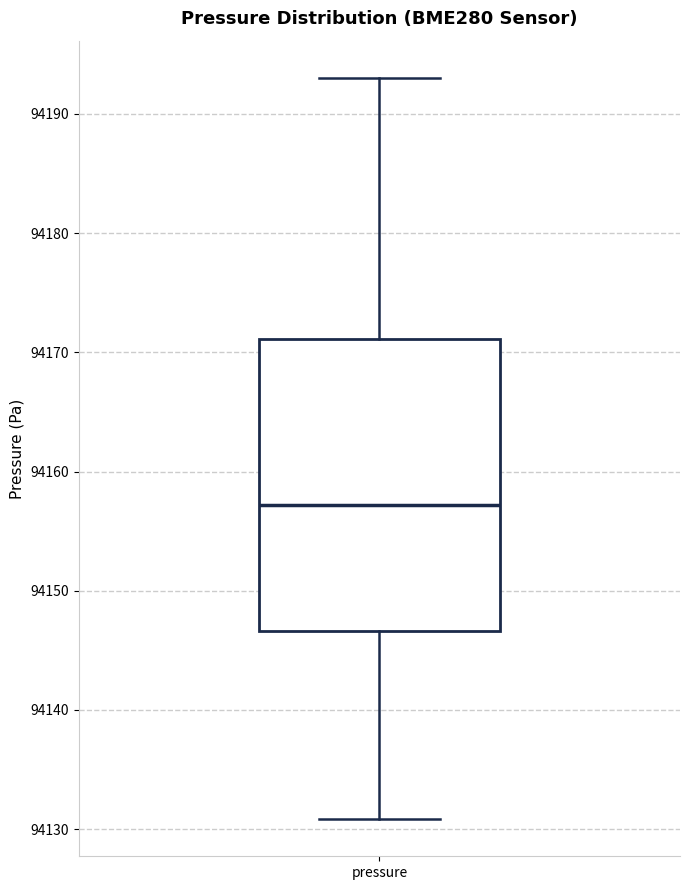

Read this box plot against the y-axis: the position of the median line, the range covered by the box, and the ends of both whiskers. The values are not printed on the chart, so give them approximately, as read against the axis.

median 94157, box 94147 to 94171, whiskers 94131 to 94193